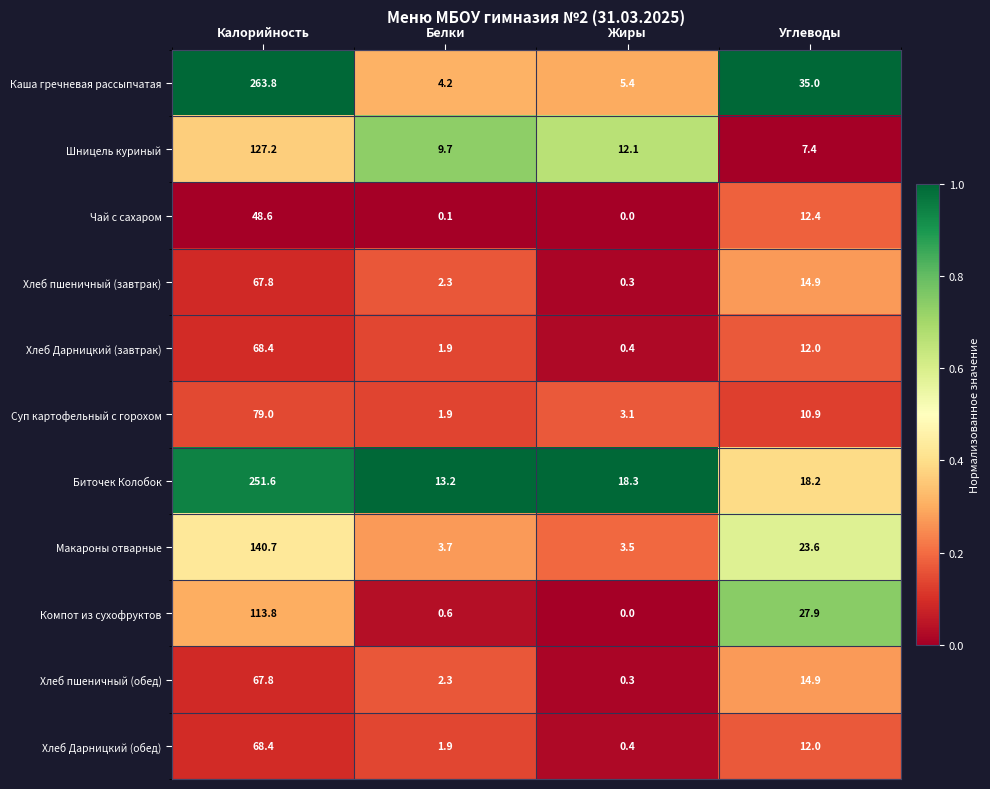

What is the spread (max minus min) of values at Калорийность?

215.2